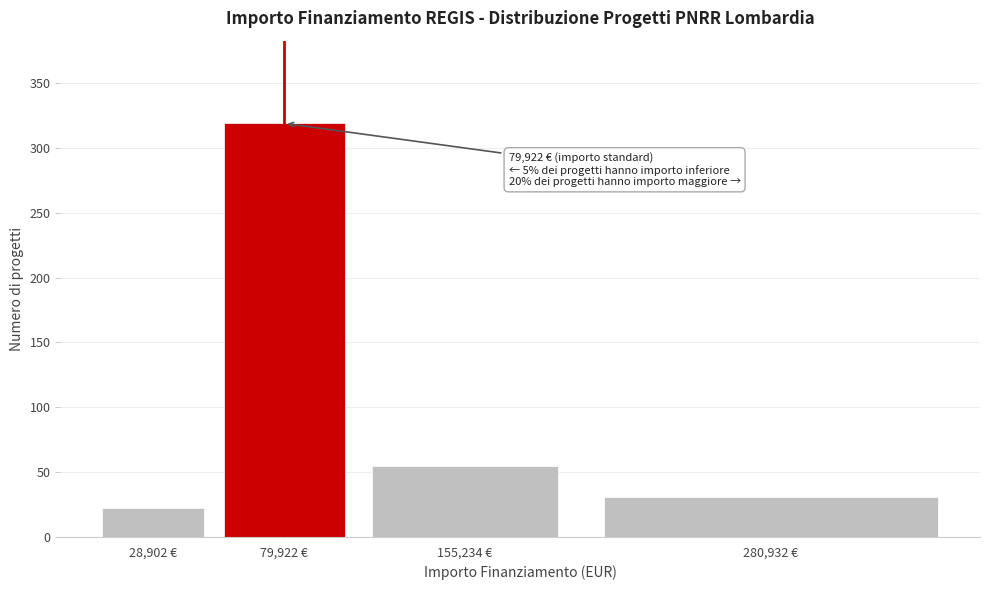

Reading right to left, list all the values displayed in this chart.

280,932 €=31	155,234 €=55	79,922 €=319	28,902 €=22